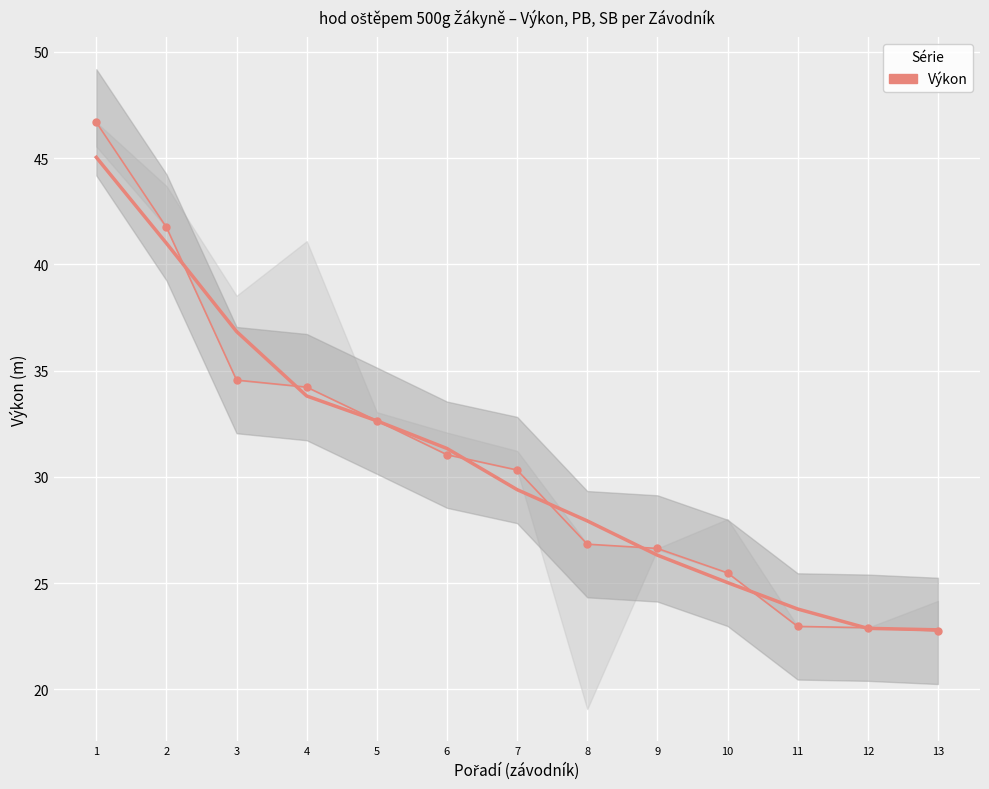

List the labels in order of value, smallest first.

13, 12, 11, 10, 9, 8, 7, 6, 5, 4, 3, 2, 1